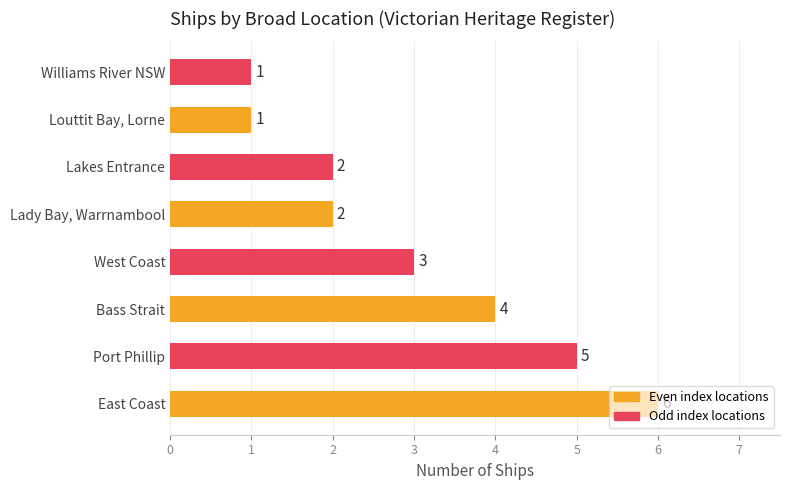

How many values are between 2 and 5?

5